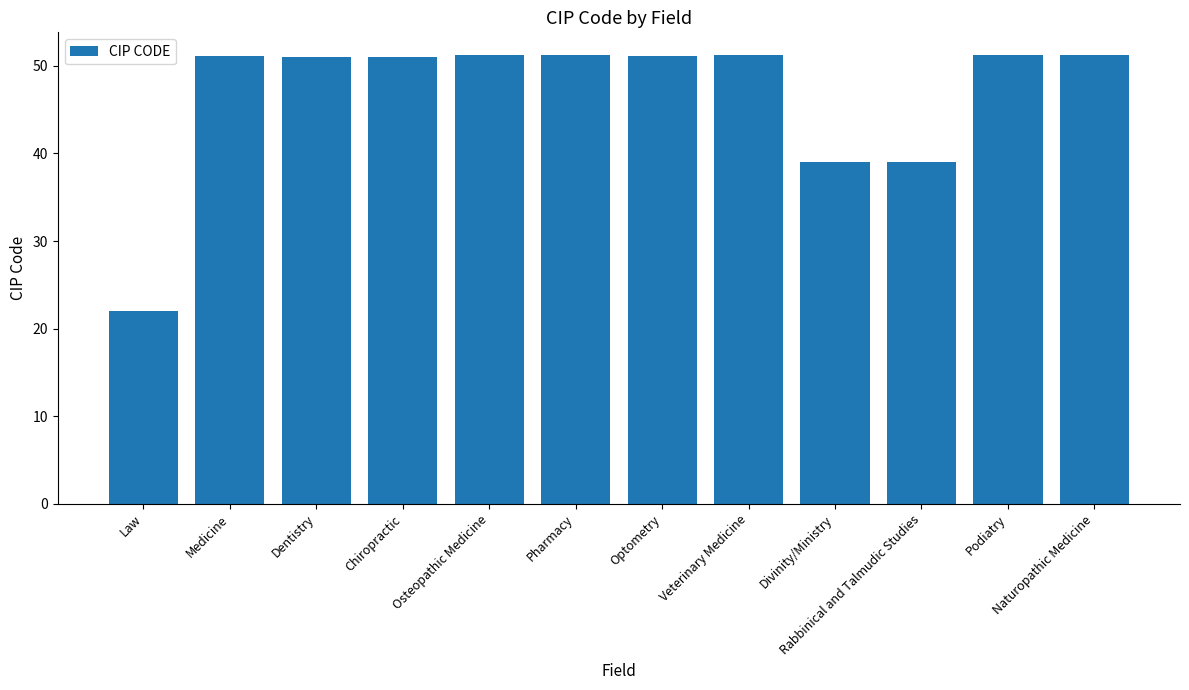

What is the difference between the second highest and minimum values?

29.2